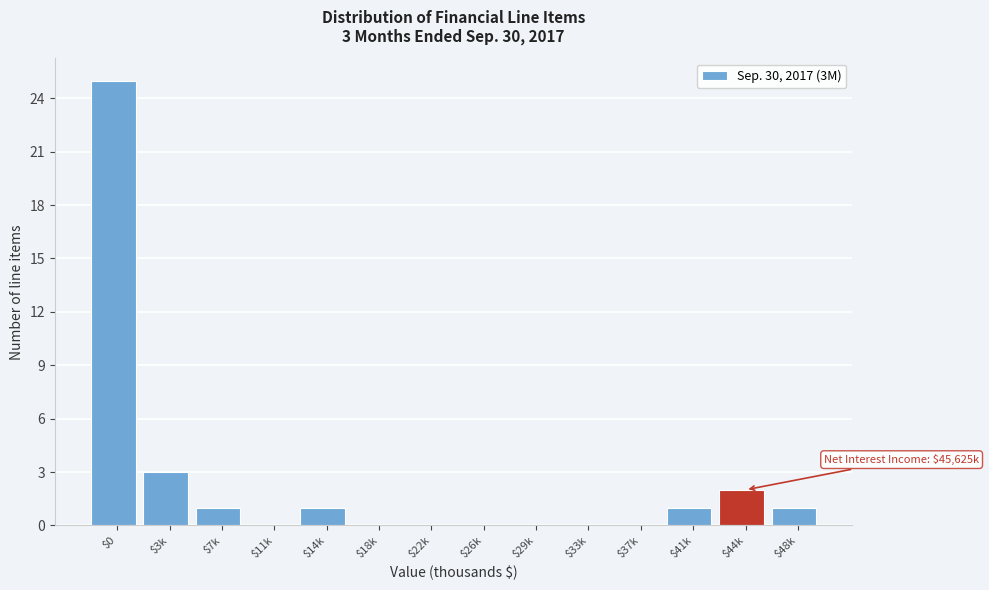

What is the sum of all values?

34